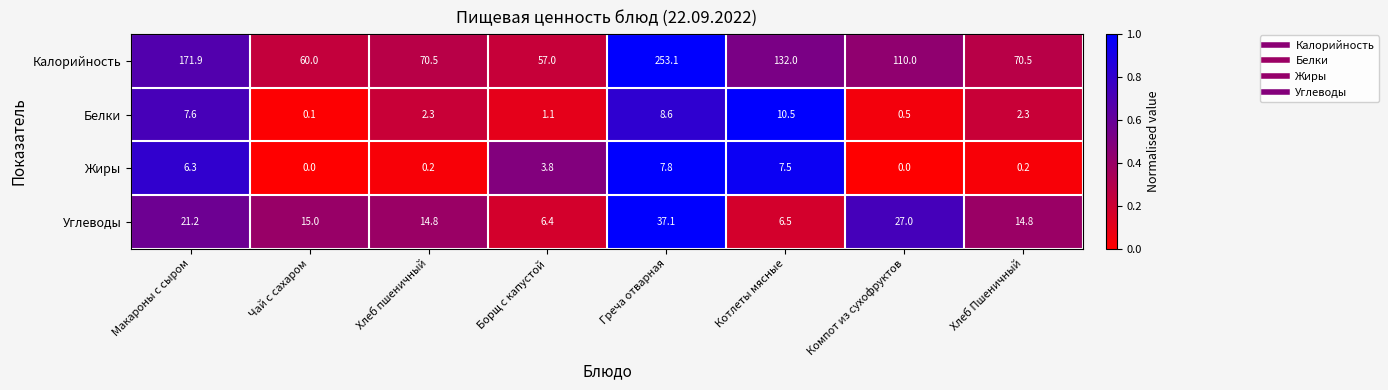

What is the difference between the maximum and second lowest values in the Калорийность series?

193.1